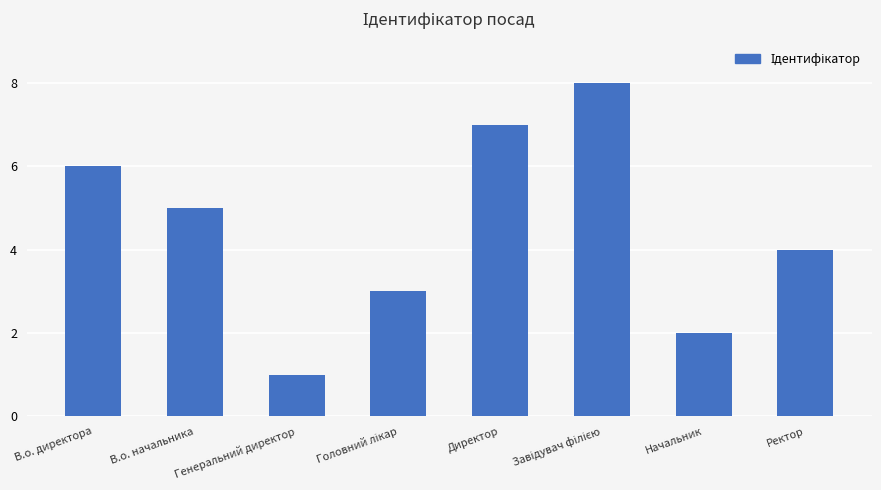

Between Начальник and Ректор, which is larger?

Ректор